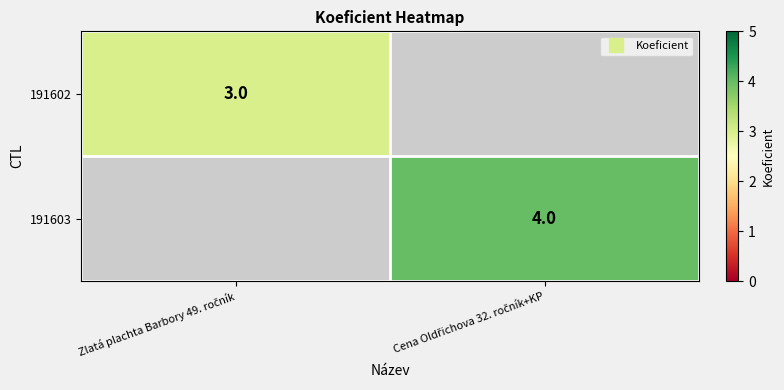

At which label is 191602 closest to 3?

Zlatá plachta Barbory 49. ročník